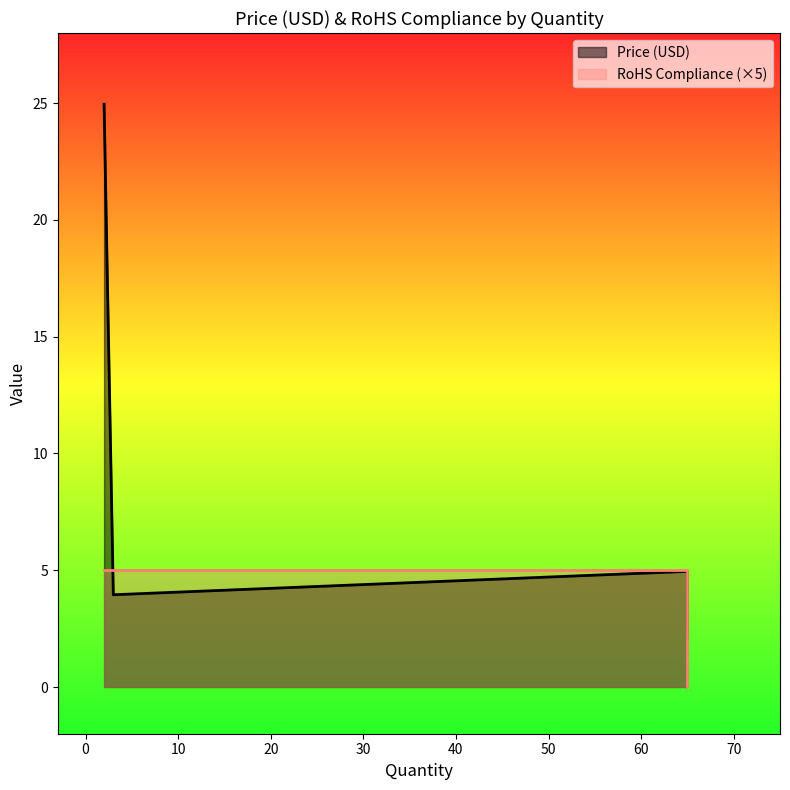

How many times do RoHS Compliance and Price (USD) cross each other?

2